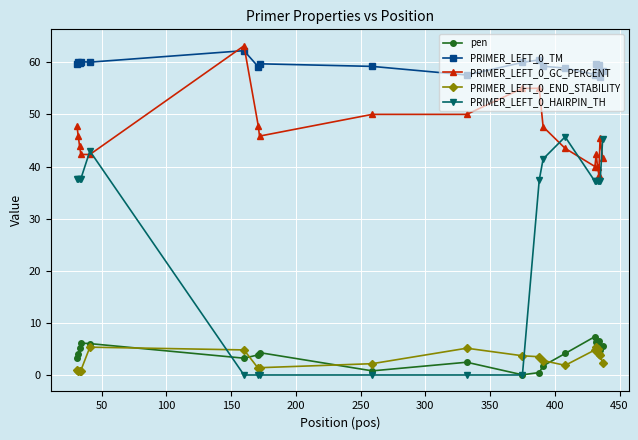

True or false: PRIMER_LEFT_0_END_STABILITY and PRIMER_LEFT_0_GC_PERCENT cross at least once.

False